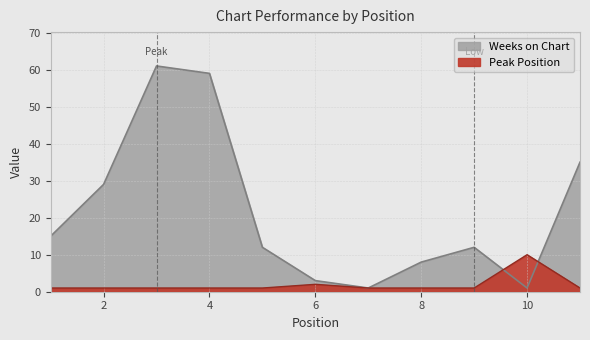

Which category has the lowest value in the Weeks on Chart series?

7